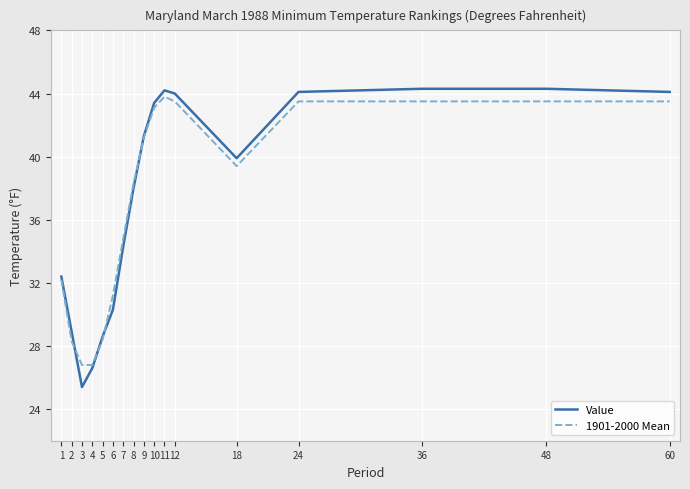

What is the difference between the Value values at 7 and 1?

1.9